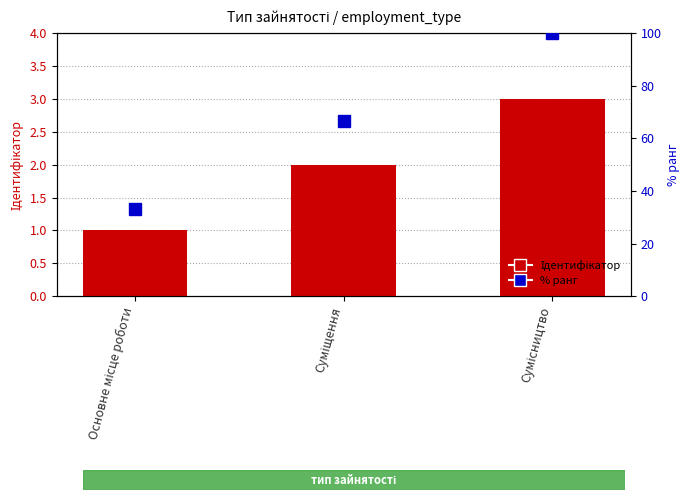

What is the label of the 3rd bar from the left?

Сумісництво